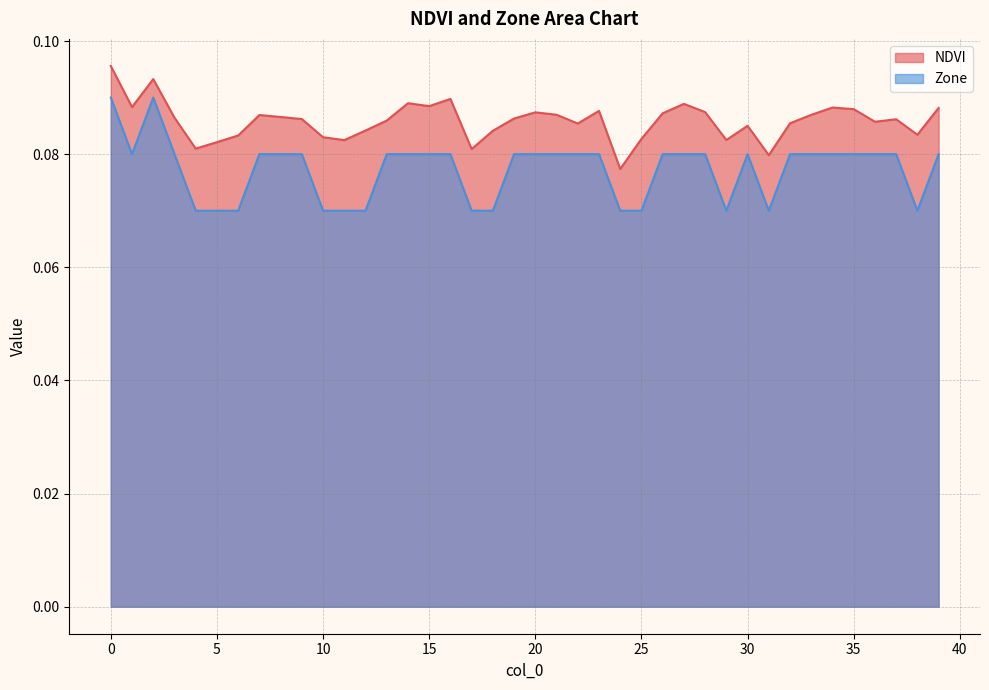

True or false: NDVI and Zone intersect in this chart.

False